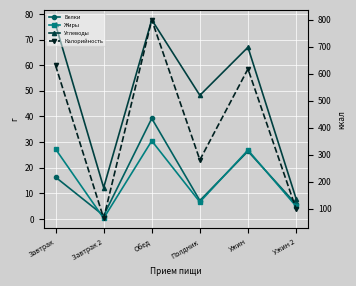

What is the difference between the maximum and minimum values in the Калорийность series?

735.0